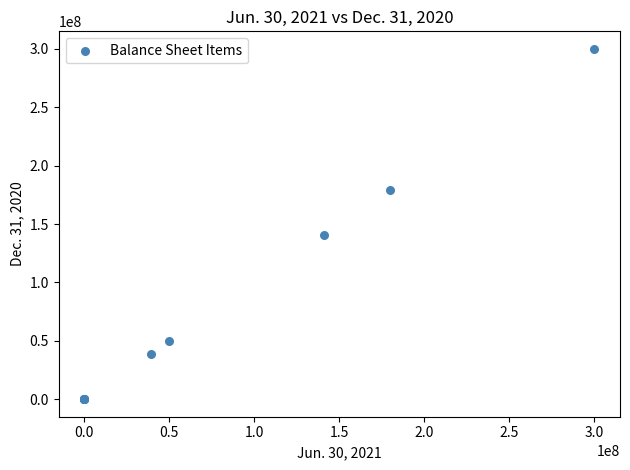

What Y value in the scatter plot is closest to 150000000?

140766052.0